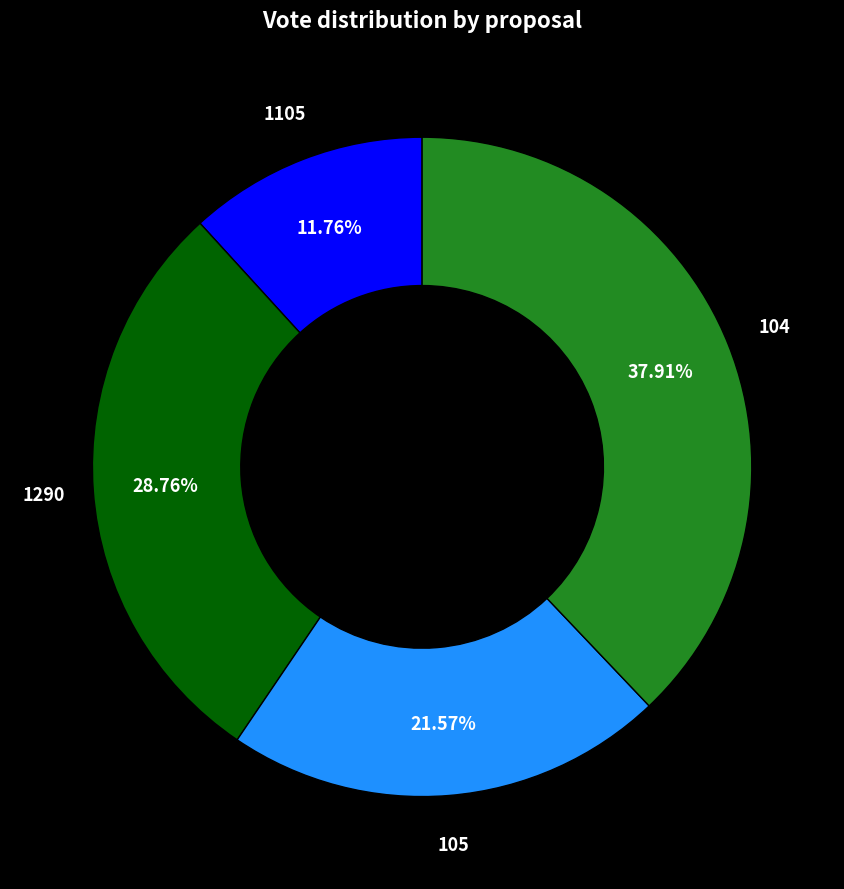

What percentage is the 1290 slice, to the nearest percent?

29%